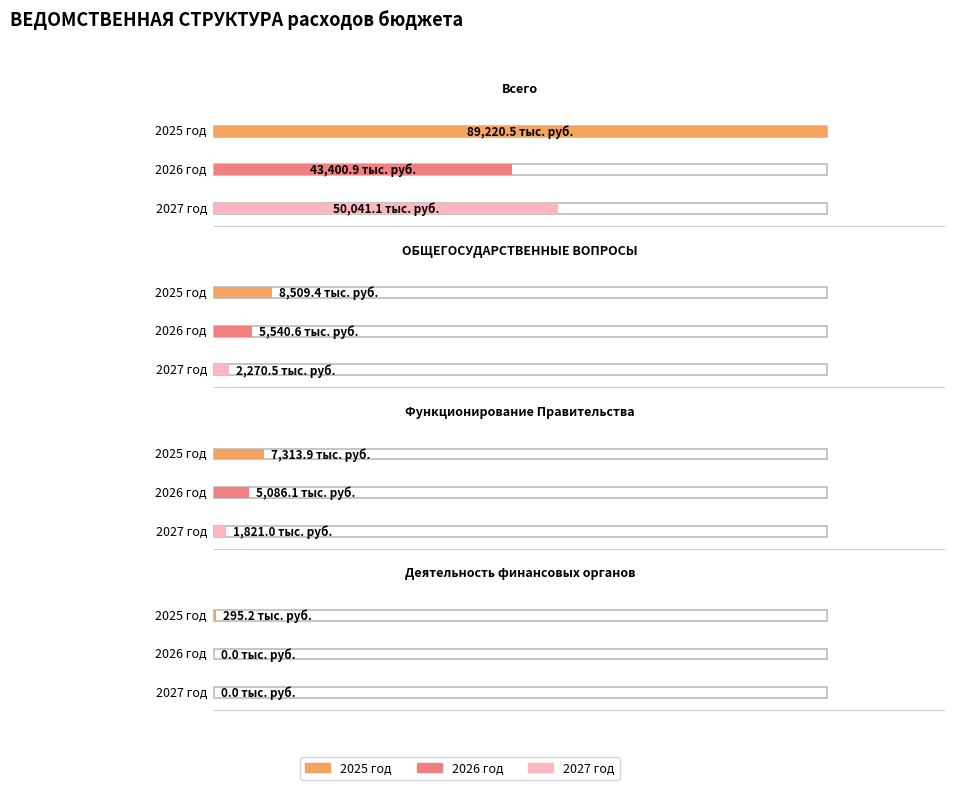

Reading right to left, list all the values displayed in this chart.

2025 год: 295.2	7313.9	8509.4	89220.5
2026 год: 0.0	5086.1	5540.6	43400.9
2027 год: 0.0	1821.0	2270.5	50041.1